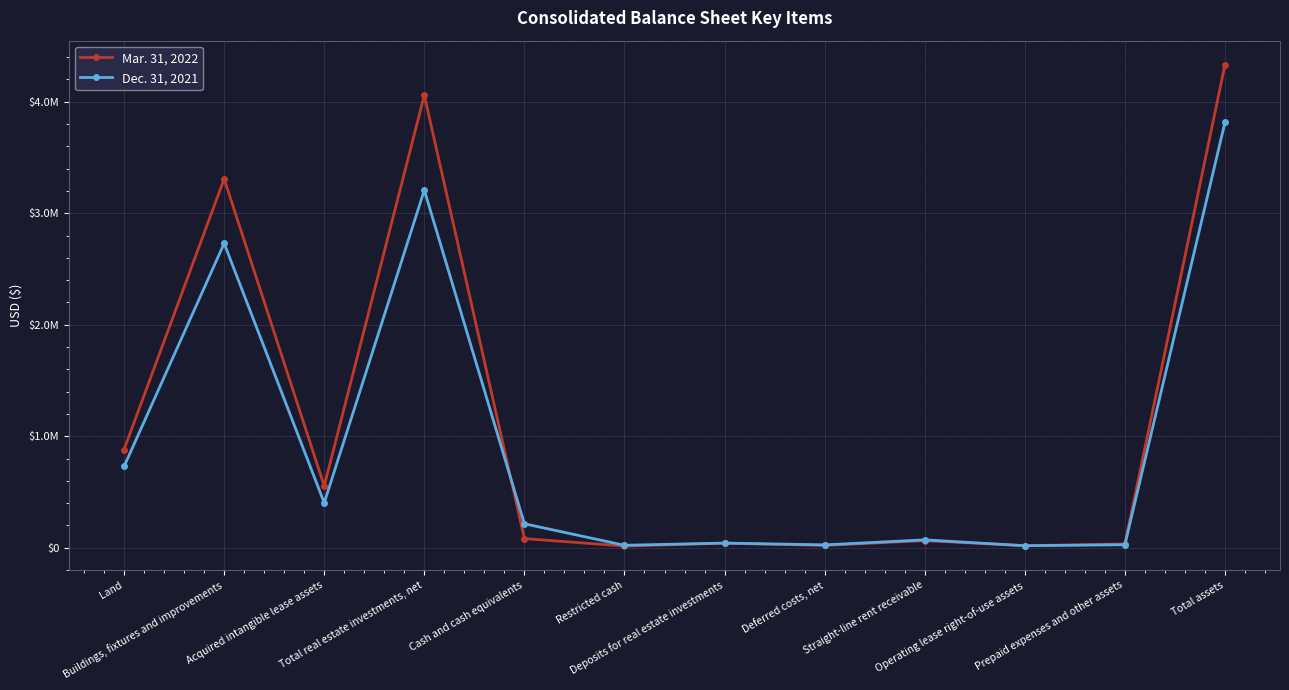

At which label is Dec. 31, 2021 closest to 1916202?

Buildings, fixtures and improvements